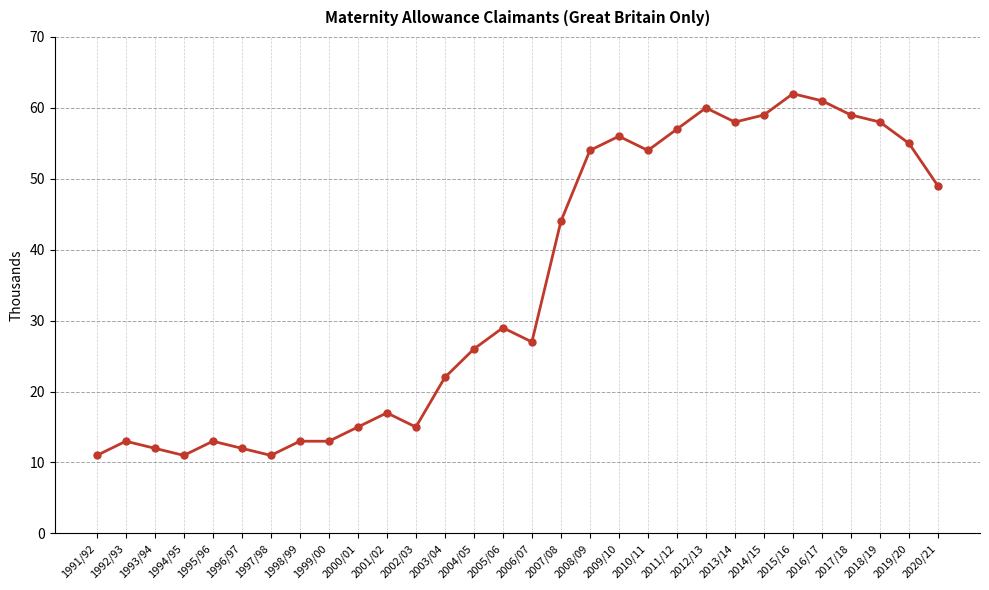

What is the ratio of the value at 2004/05 to the value at 2014/15?

0.4